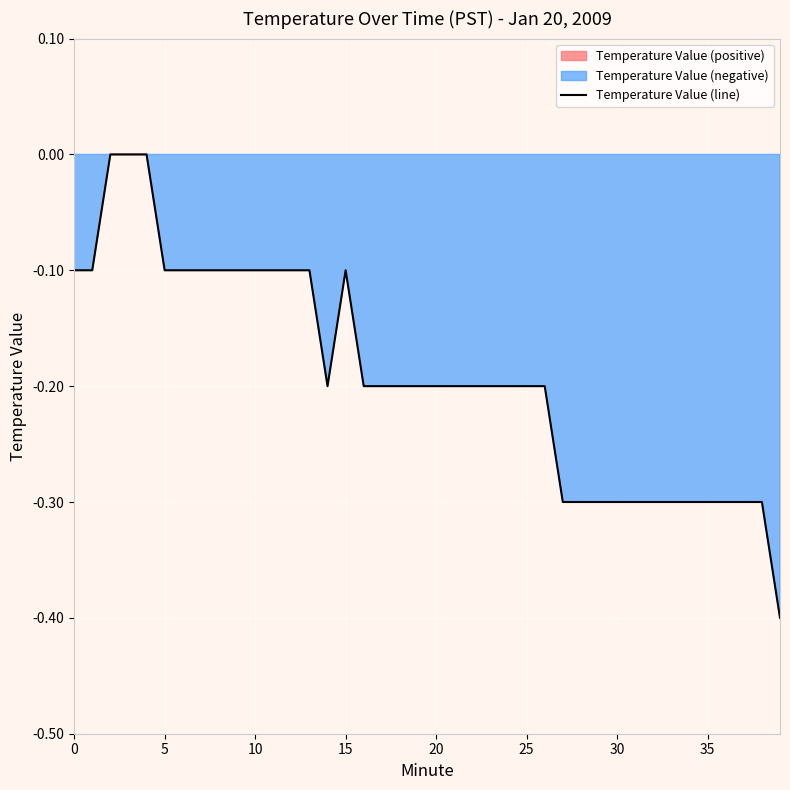

At which category does the chart reach its minimum across all series?

39